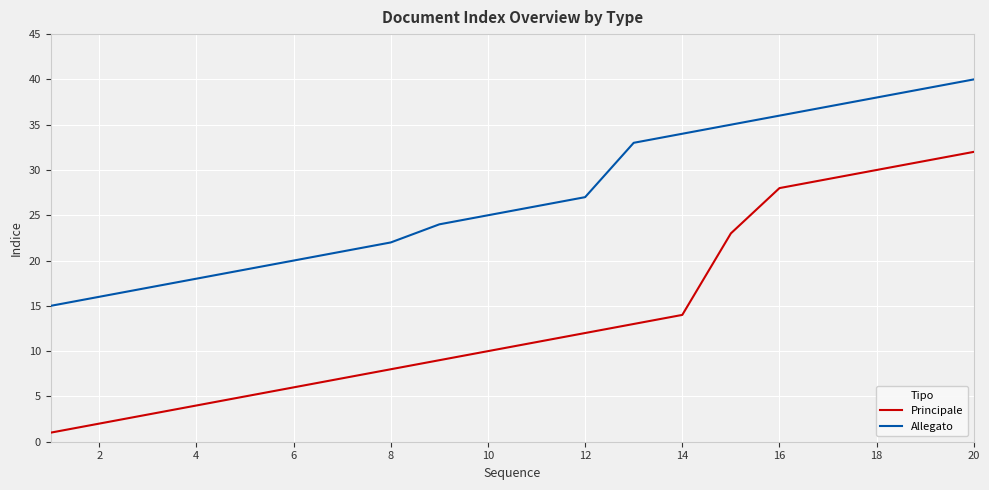

True or false: Principale and Allegato intersect in this chart.

False